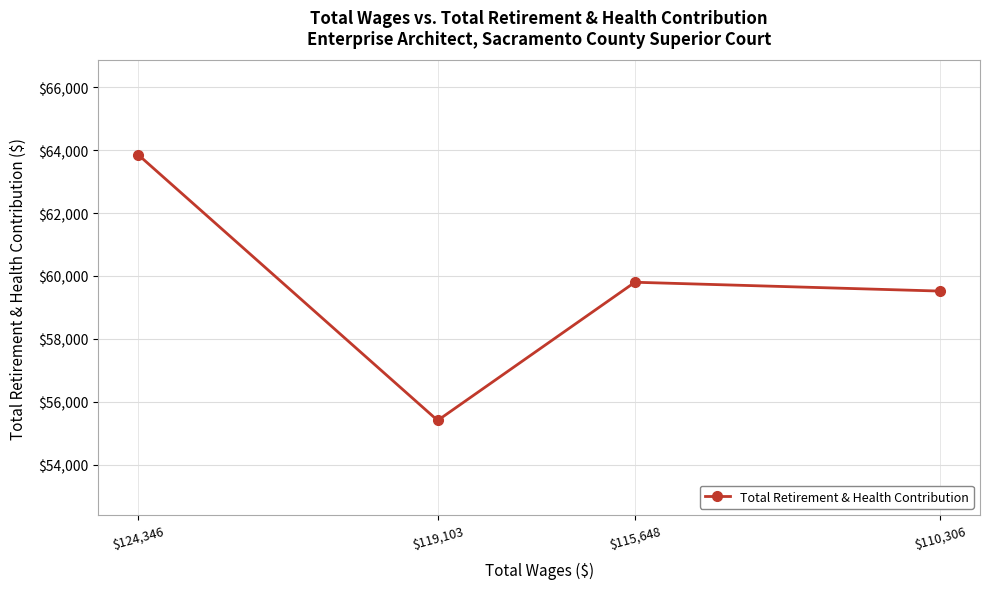

The chart shows a value of 34726 at $115,648. True or false?

False